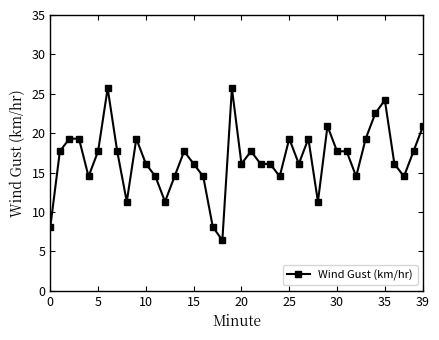

What is the difference between the maximum and minimum values?

19.3